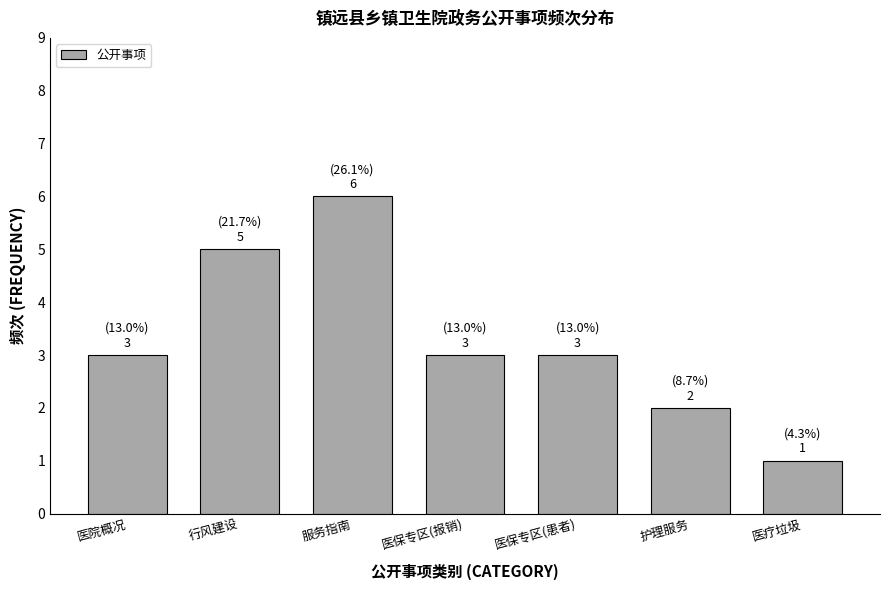

Reading right to left, what are all the values shown in this chart?

1	2	3	3	6	5	3